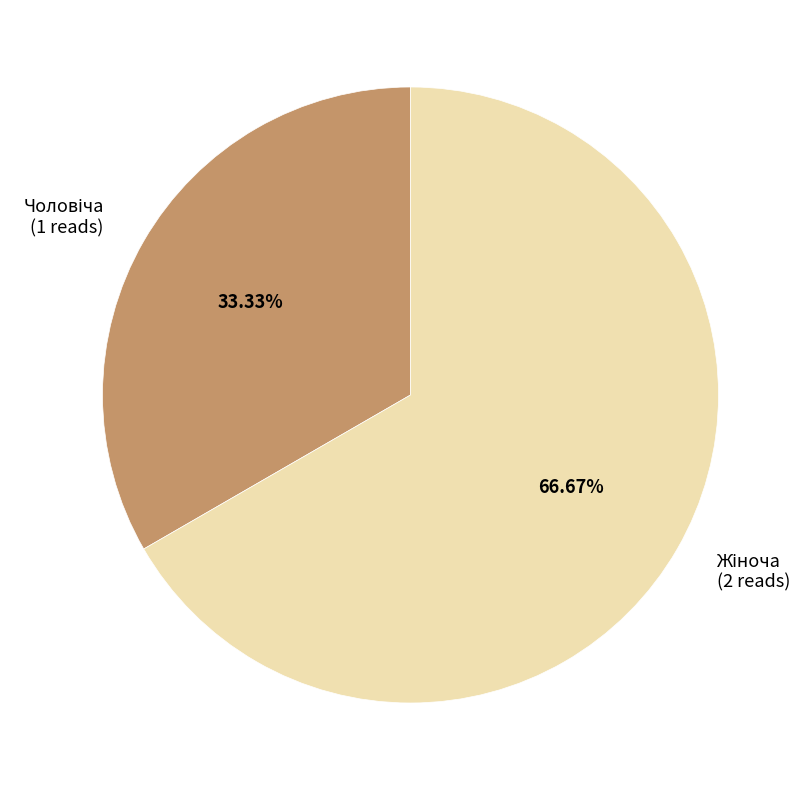

Does any single category account for the majority?

Yes